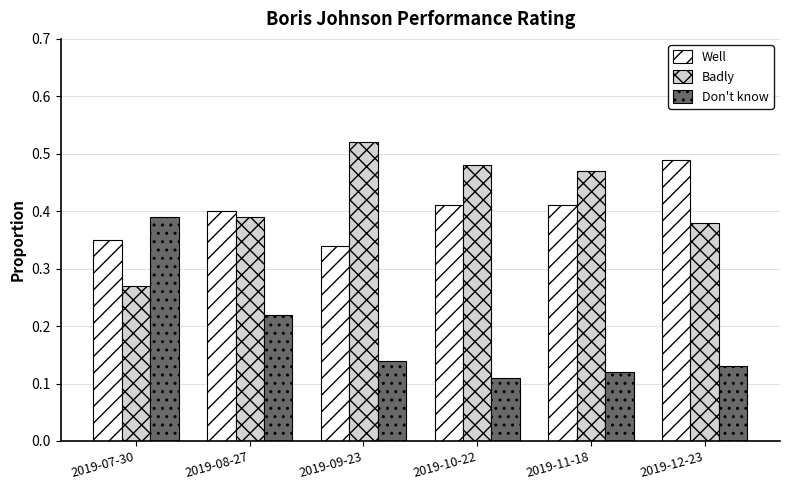

What is the sum of the Well values at 2019-11-18 and 2019-08-27?

0.8